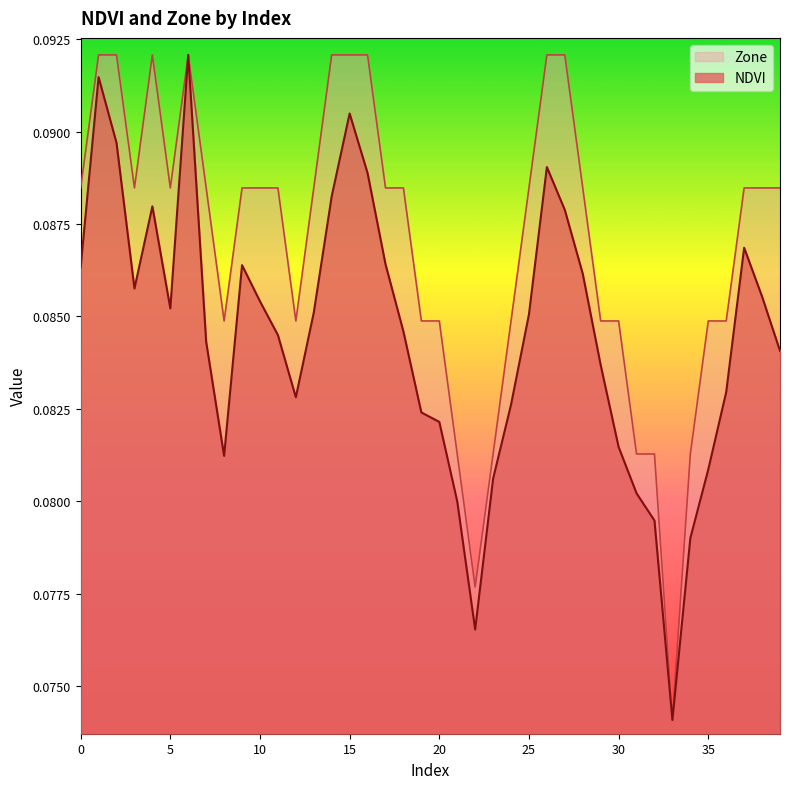

True or false: NDVI and Zone intersect in this chart.

False